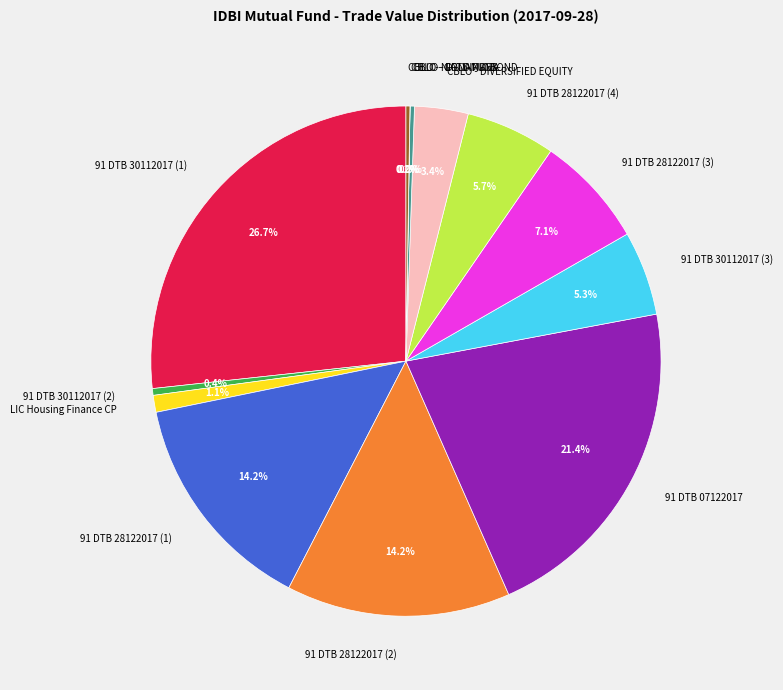

What portion of the pie excludes 91 DTB 28122017 (2)?

85.8%